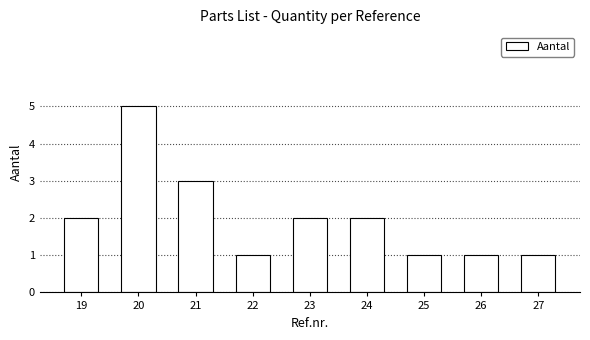

Between 21 and 26, which is larger?

21